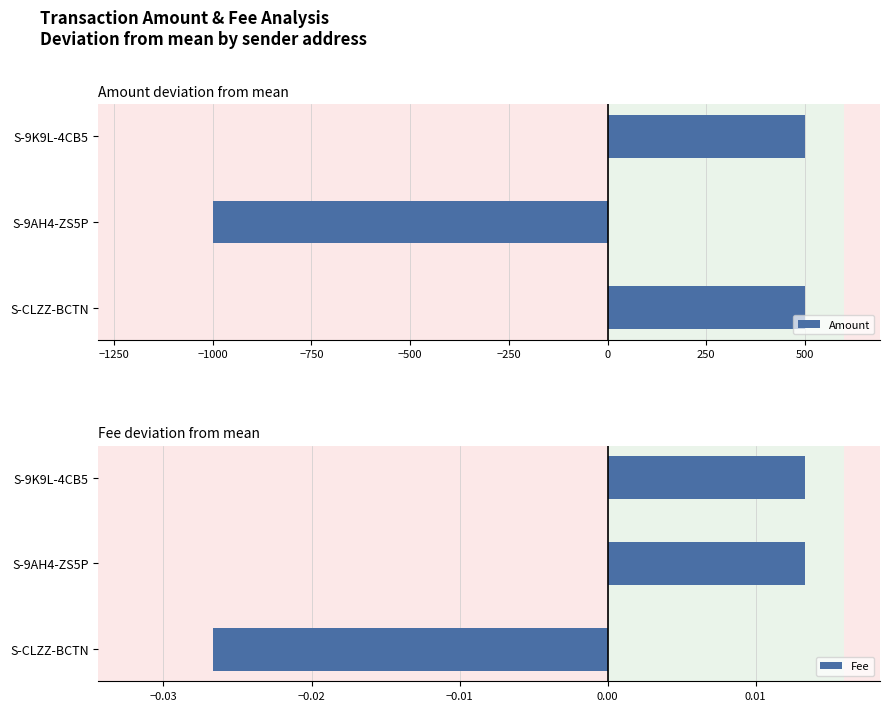

At which label does Fee reach its minimum?

S-CLZZ-BCTN